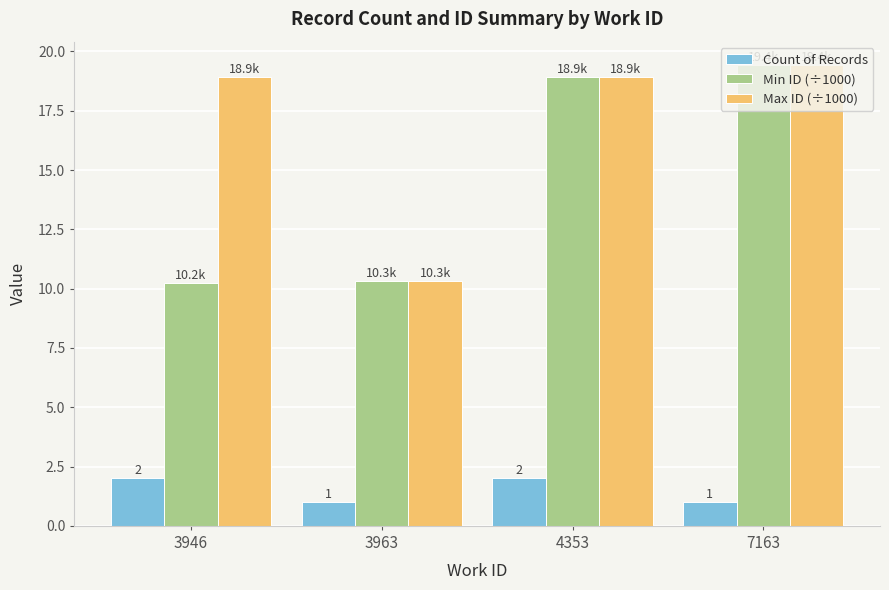

Is the value of Min ID (÷1000) at 4353 greater than the value of Max ID (÷1000) at 7163?

No